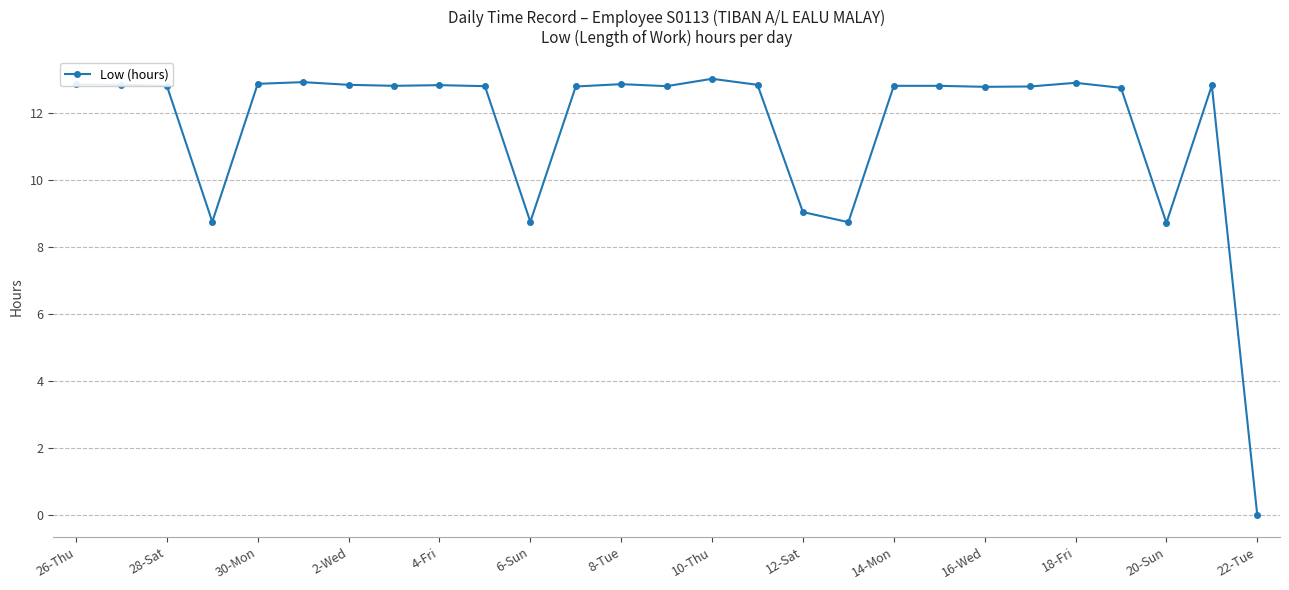

True or false: the data has more than 2 interior local peaks.

True